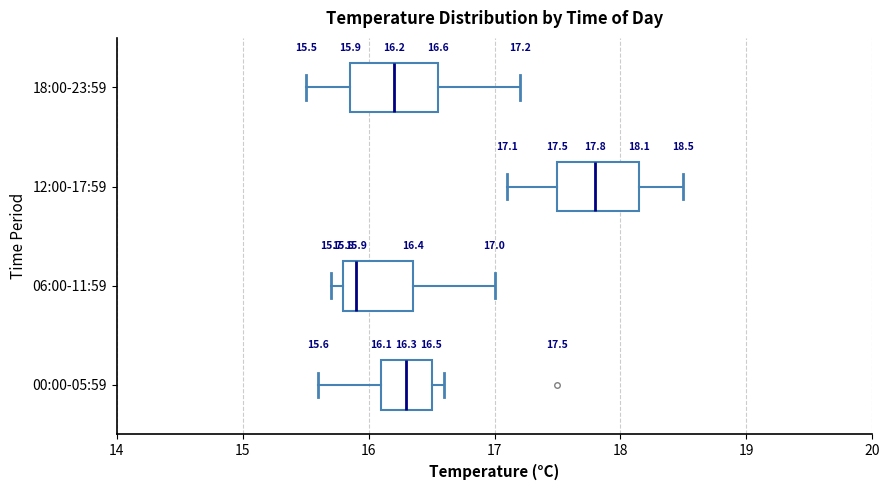

Which box has the furthest to the left median line?

06:00-11:59